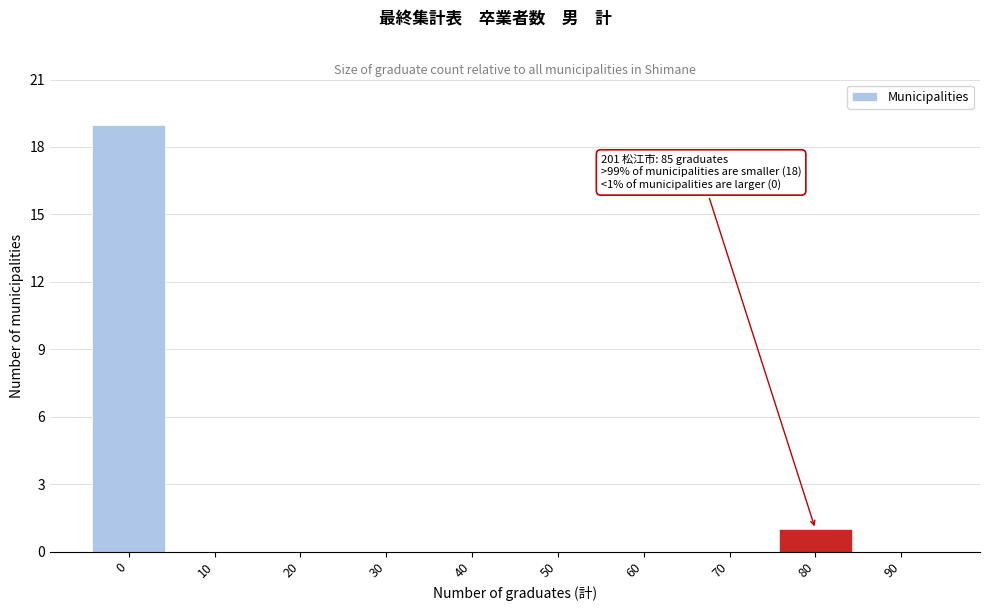

Reading left to right, list all the values displayed in this chart.

0=19	10=0	20=0	30=0	40=0	50=0	60=0	70=0	80=1	90=0